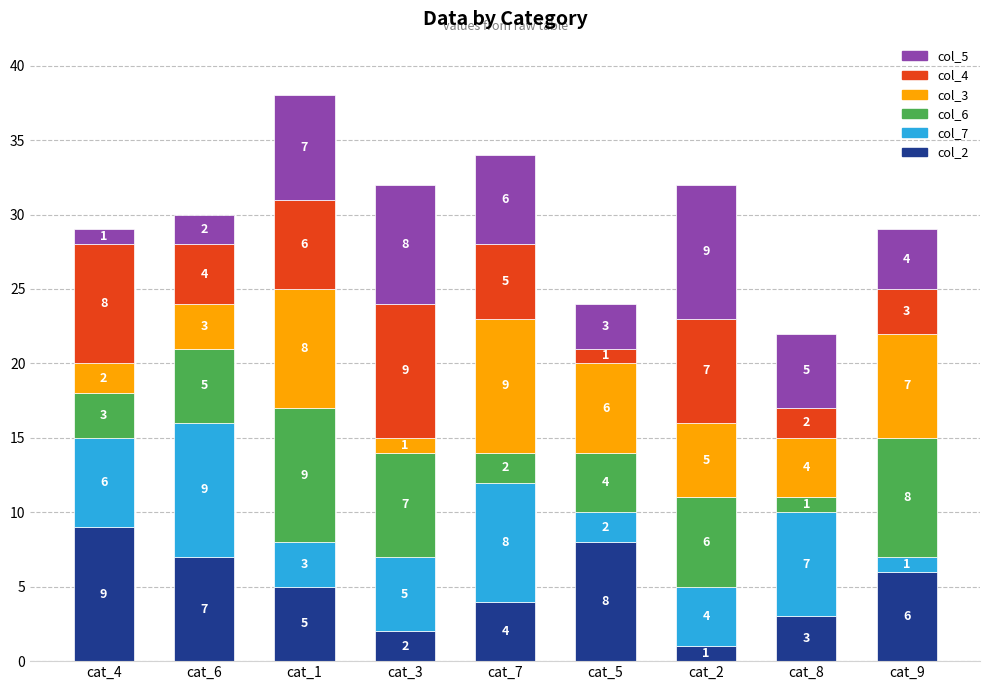

What is the difference between the maximum and minimum values in the col_2 series?

8